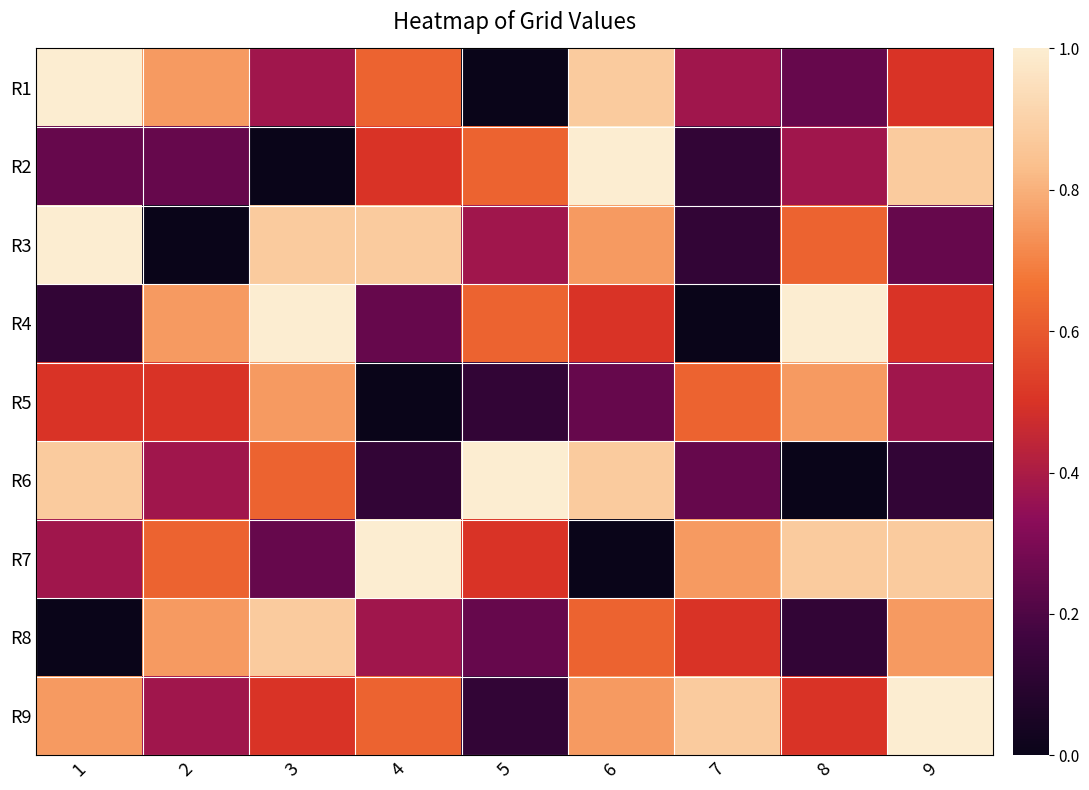

Which has a higher value, 2 or 6?

6